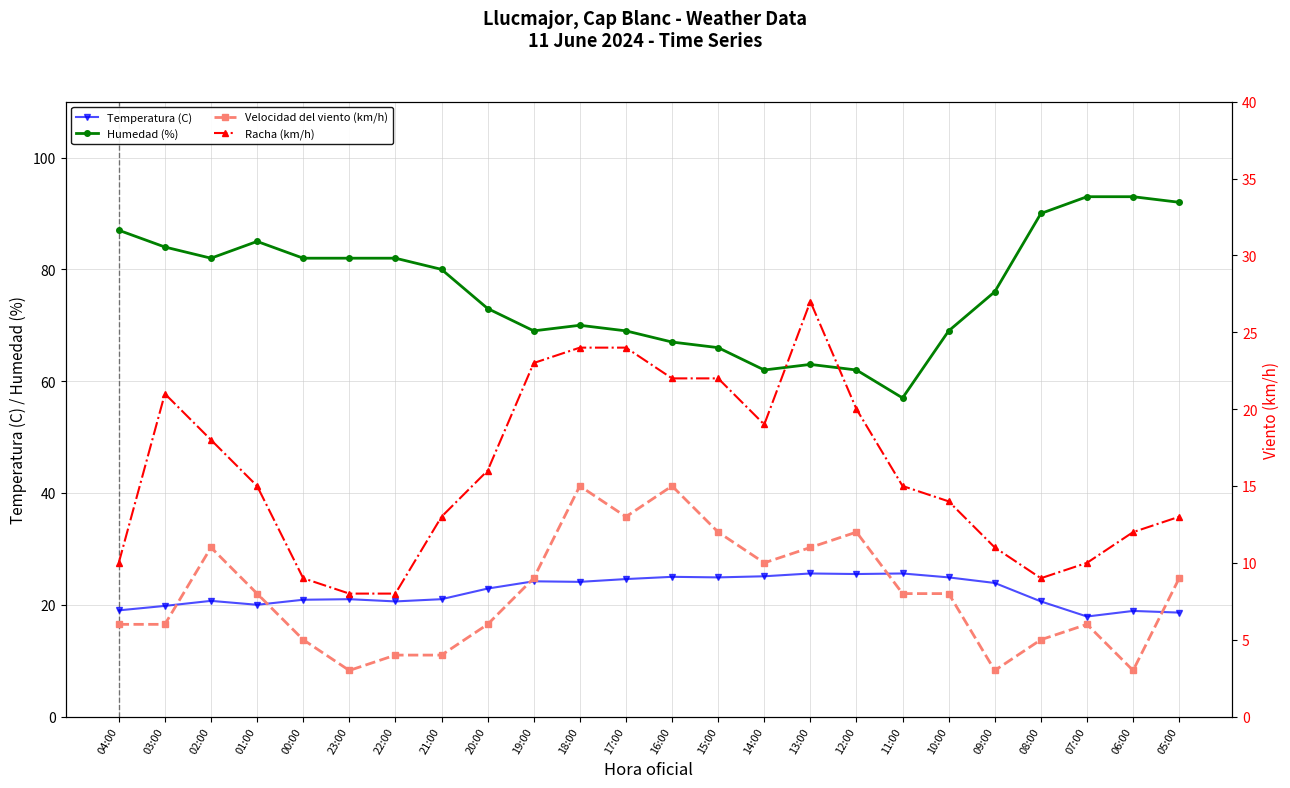

What is the maximum value shown in the chart?

93.0